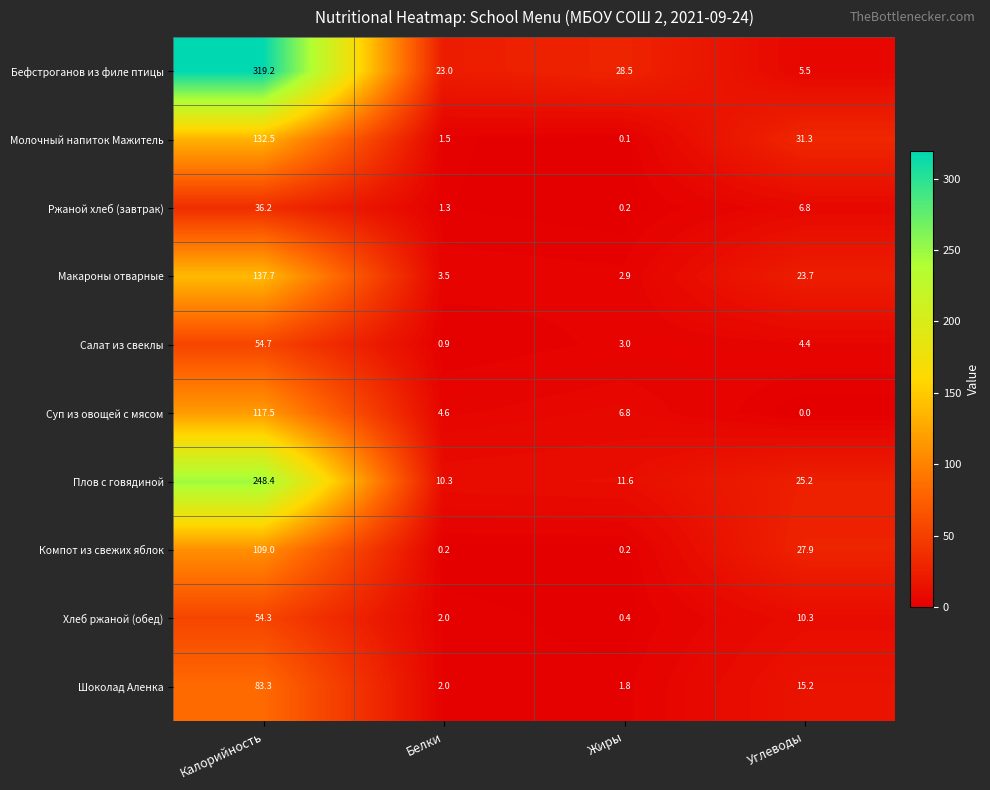

At which label is Компот из свежих яблок closest to 54?

Углеводы